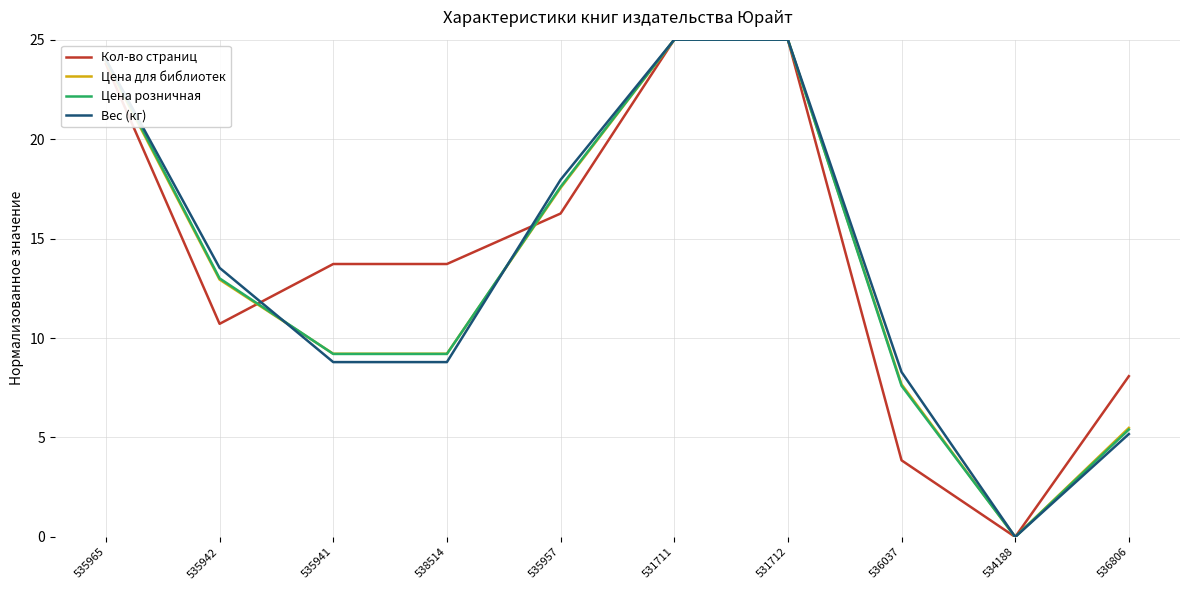

At which label does Цена для библиотек first exceed 12?

535965